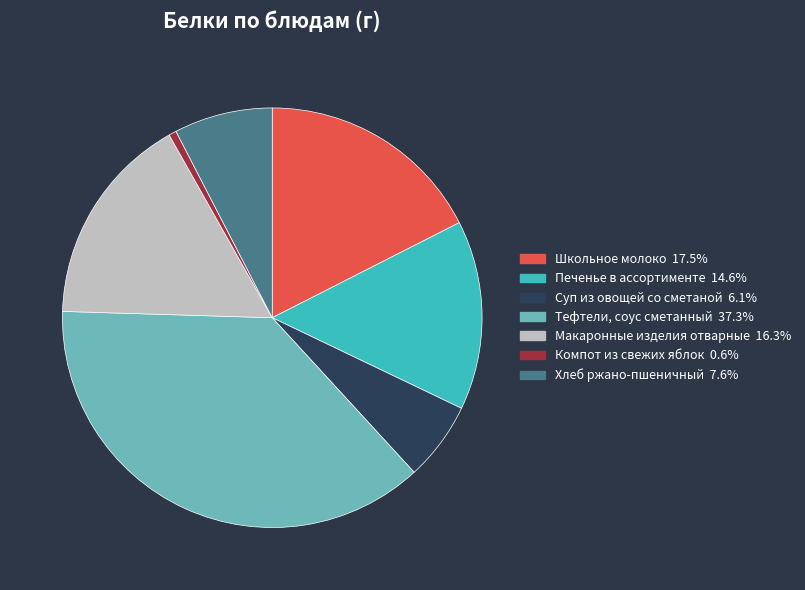

Which has a higher value, Макаронные изделия отварные or Тефтели, соус сметанный?

Тефтели, соус сметанный